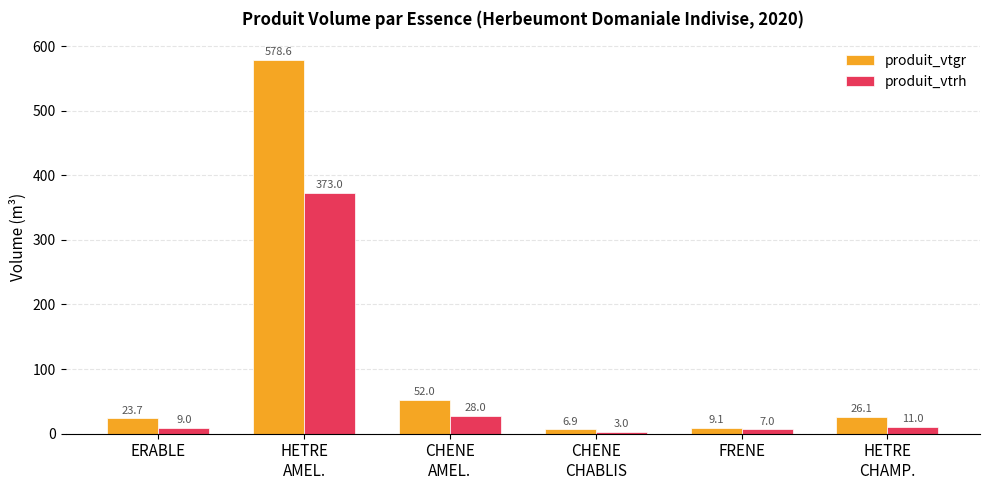

What position from the left is CHENE
CHABLIS?

4